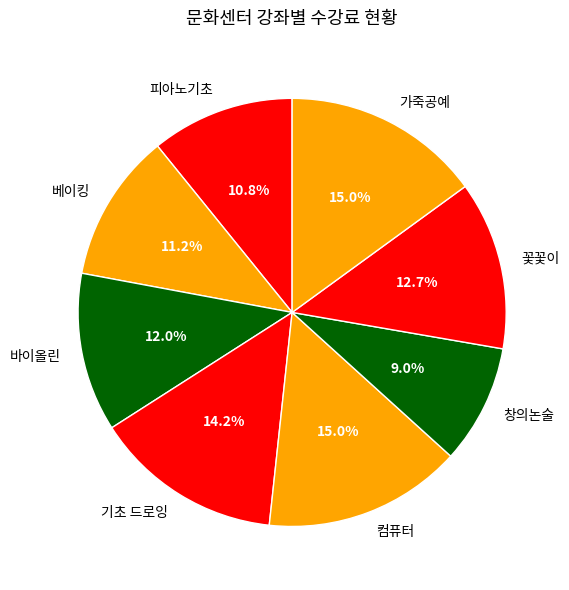

Is 창의논술 the majority of the pie?

No